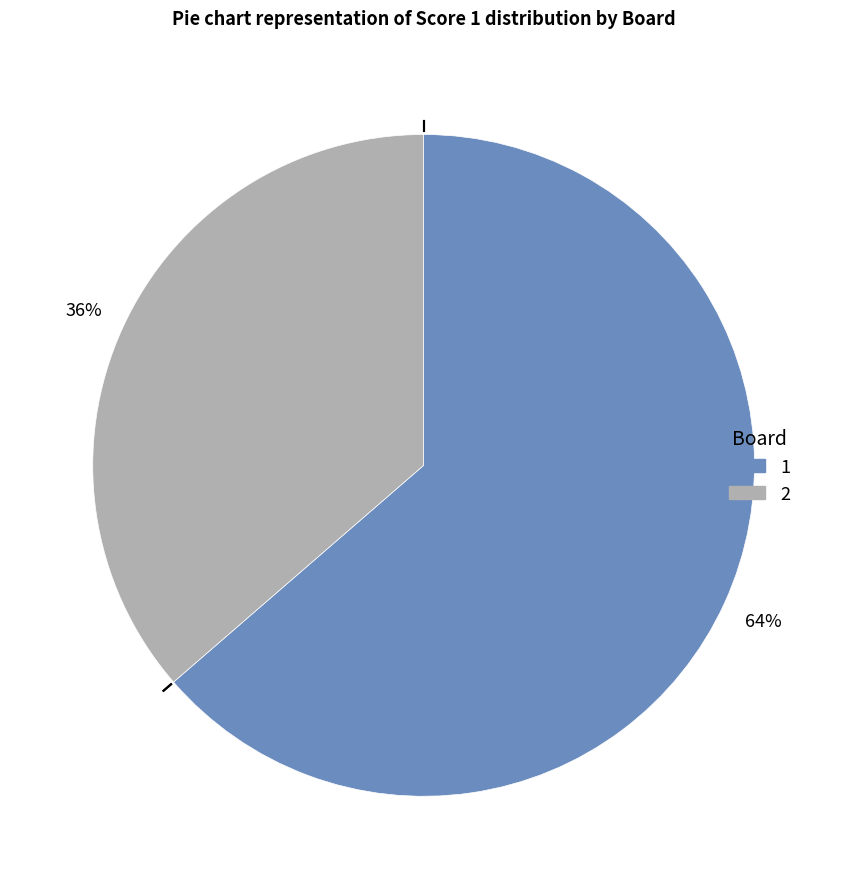

Approximately how many times larger is the value at 2 compared to 1?

0.6